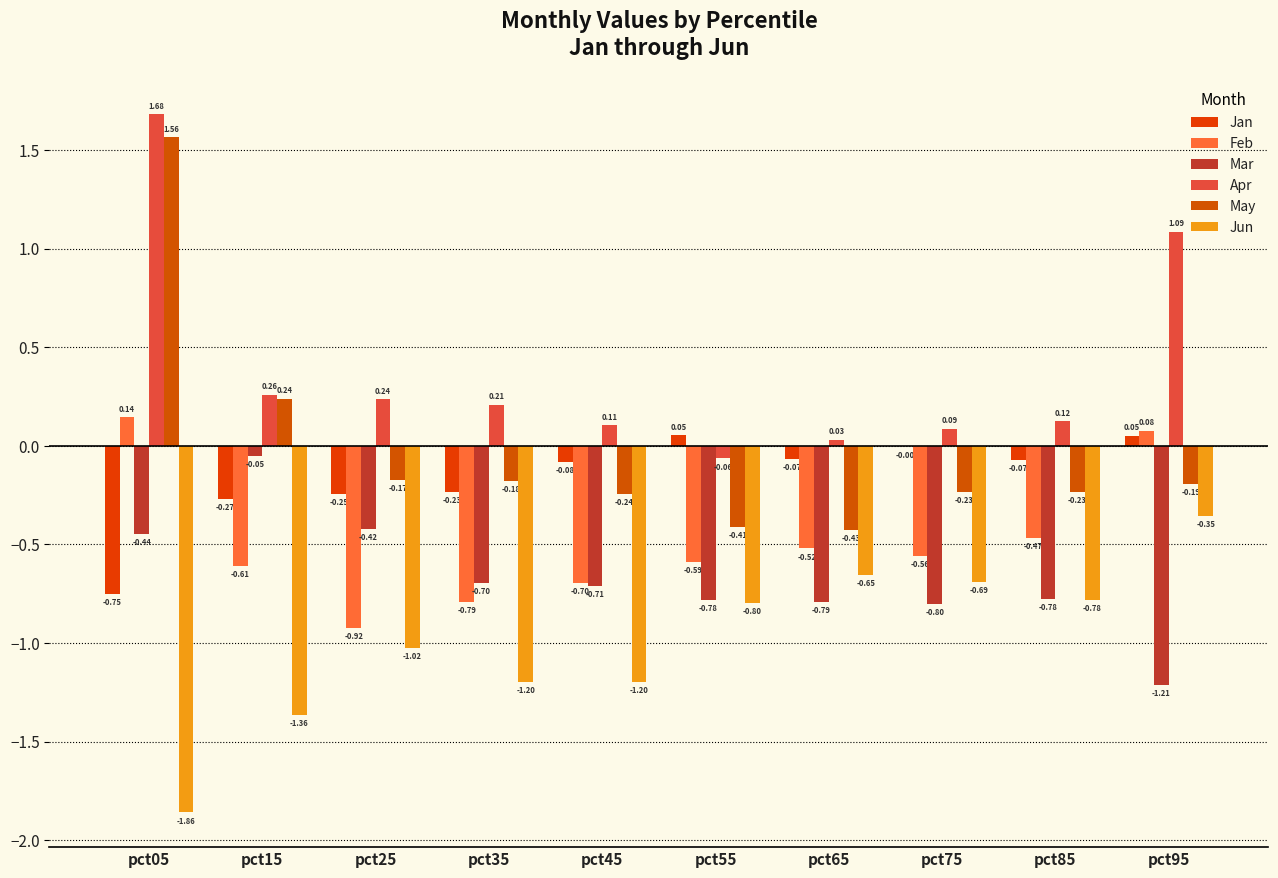

Which series has the largest total across all categories?

Apr